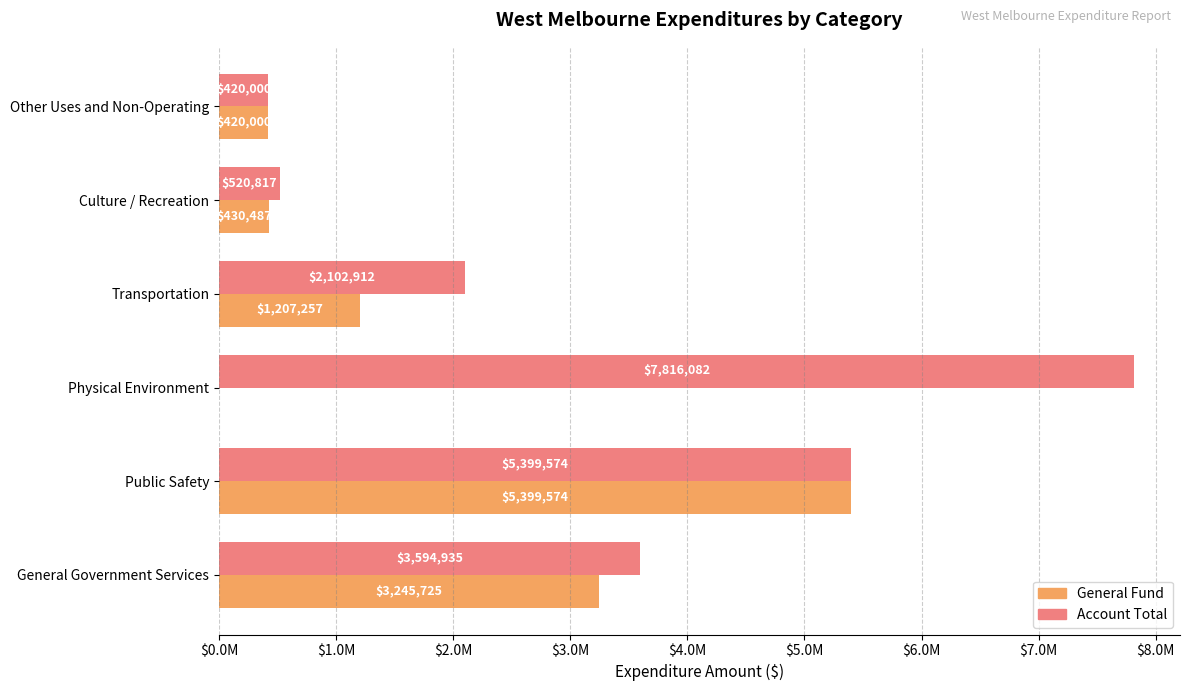

Reading left to right, what are all the values shown in this chart?

Account Total: 3594935	5399574	7816082	2102912	520817	420000
General Fund: 3245725	5399574	0	1207257	430487	420000